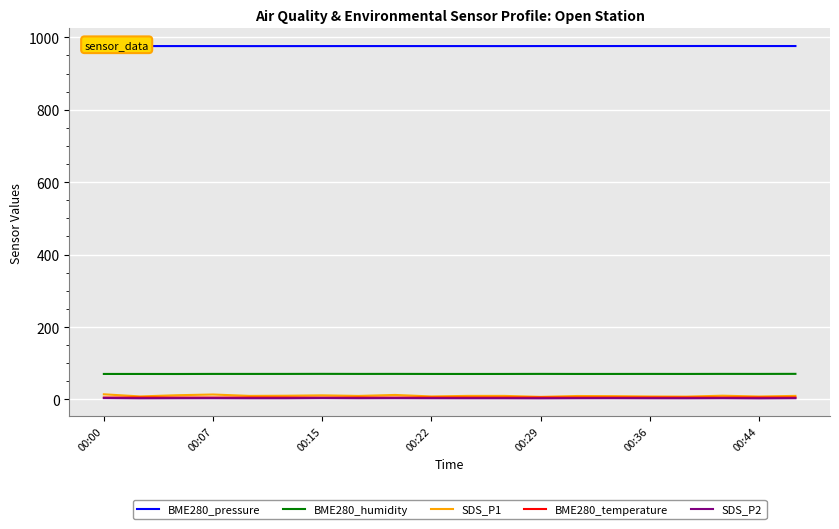

Which series has the largest total across all categories?

BME280_pressure